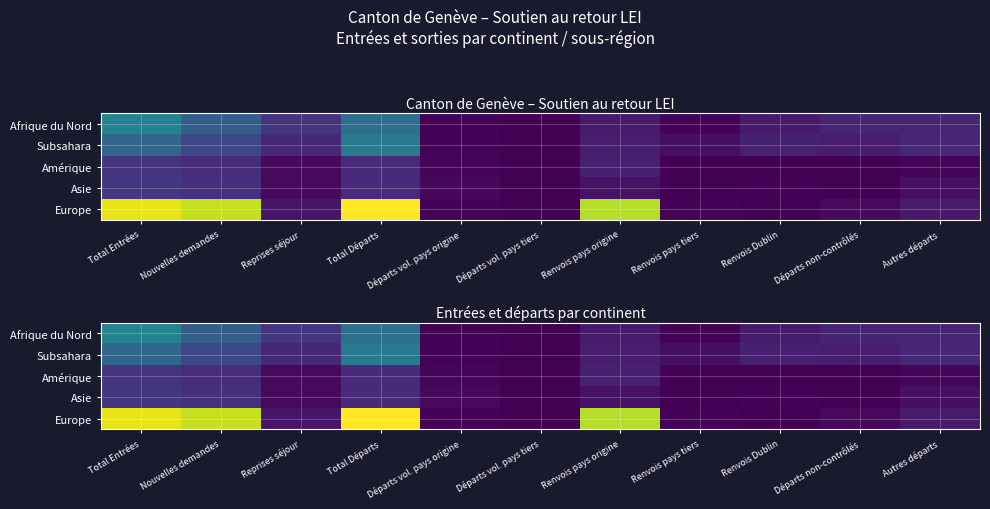

The value of Afrique du Nord at Nouvelles demandes is 25. True or false?

False